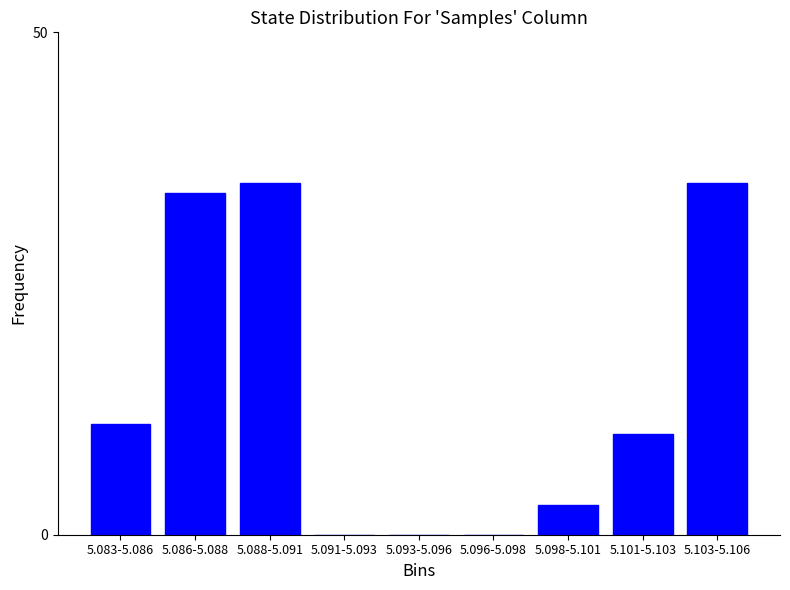

Reading left to right, transcribe all the data shown in this chart.

5.083-5.086=11	5.086-5.088=34	5.088-5.091=35	5.091-5.093=0	5.093-5.096=0	5.096-5.098=0	5.098-5.101=3	5.101-5.103=10	5.103-5.106=35